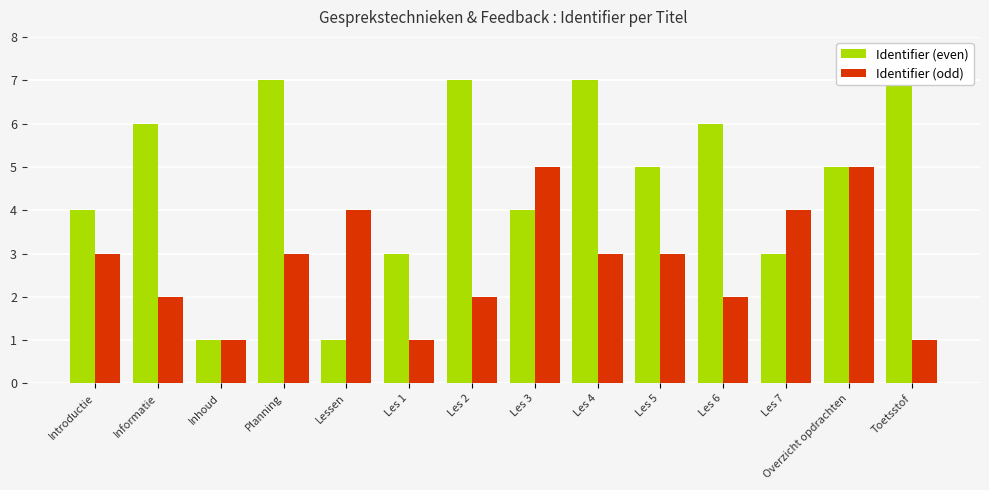

What is the label of the 5th bar from the left?

Lessen